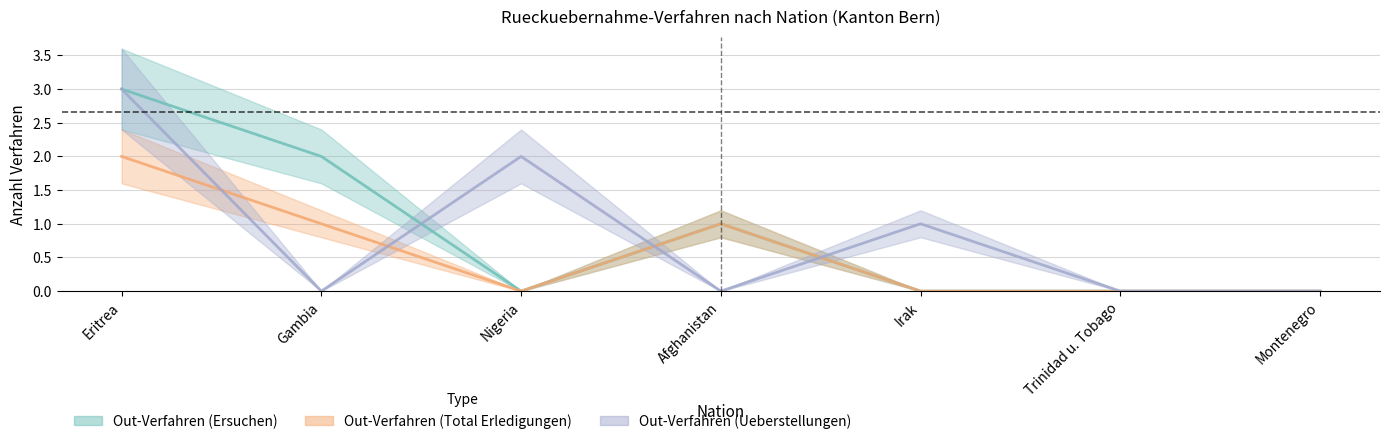

At which category does Out-Verfahren (Ueberstellungen) reach its first local valley?

Gambia